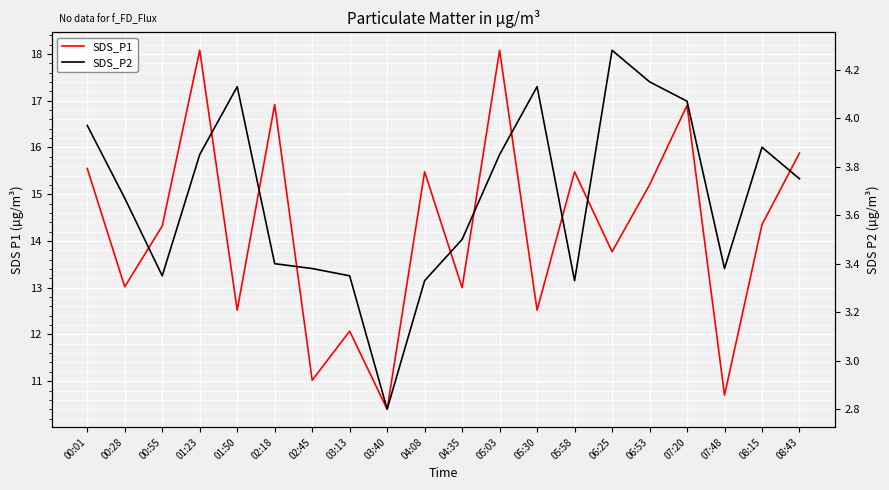

Which has a higher value, 04:08 or 05:03?

05:03